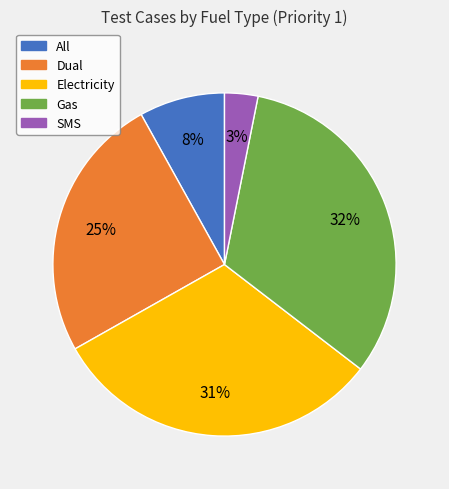

To the nearest percent, what is the difference between the Electricity and Gas slice percentages?

1%